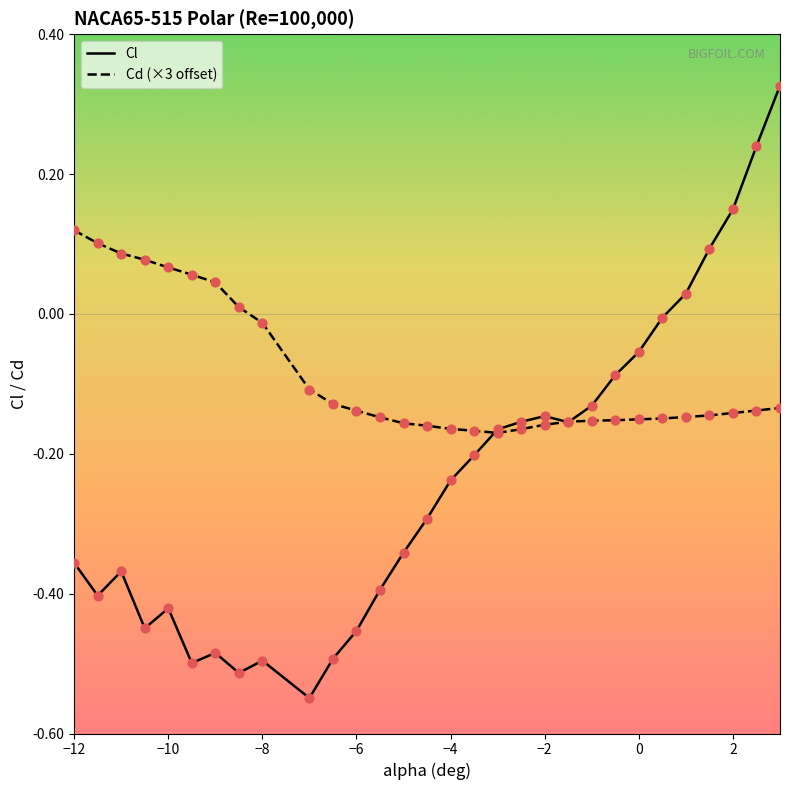

List the series in order of their peak value, lowest first.

Cd (×3 offset), Cl